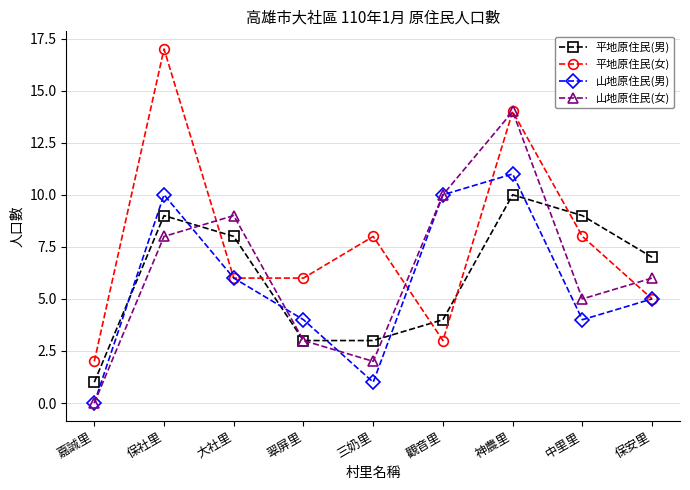

List the series in order of their overall mean, lowest first.

山地原住民(男), 平地原住民(男), 山地原住民(女), 平地原住民(女)